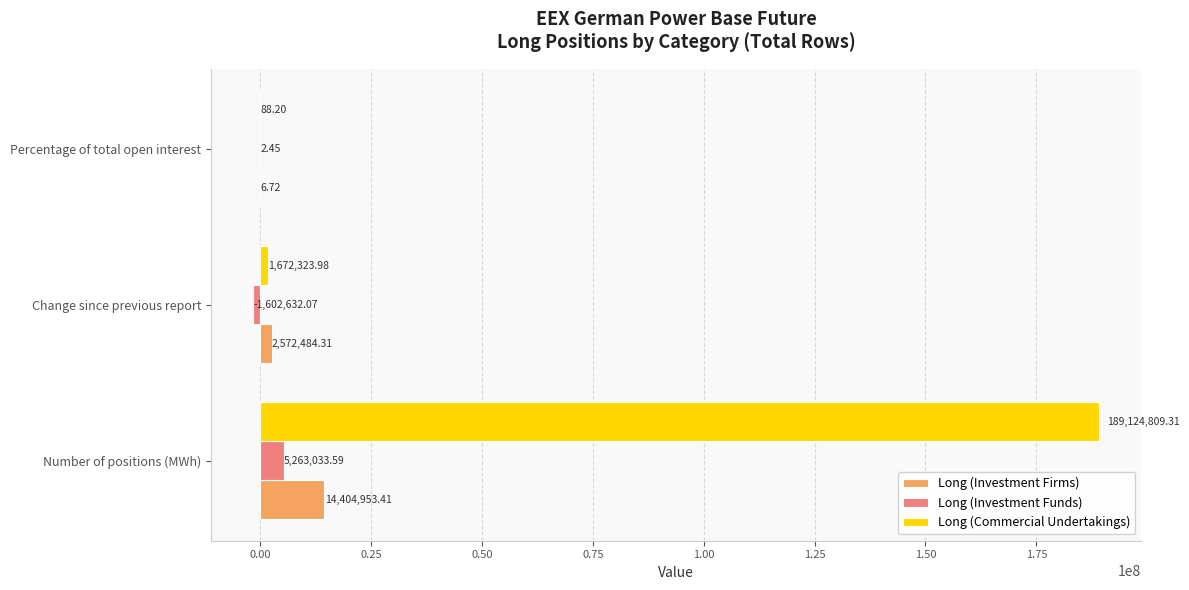

Between Number of positions (MWh) and Change since previous report, which series saw the biggest shift?

Long (Commercial Undertakings)